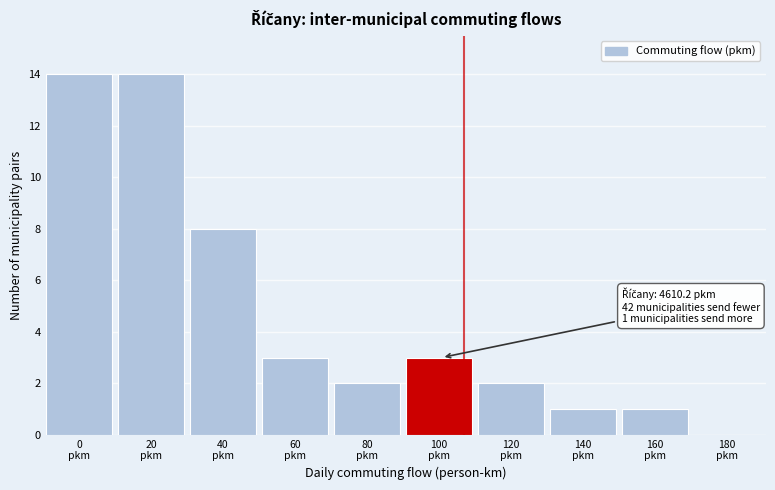

What is the maximum value shown in the chart?

14